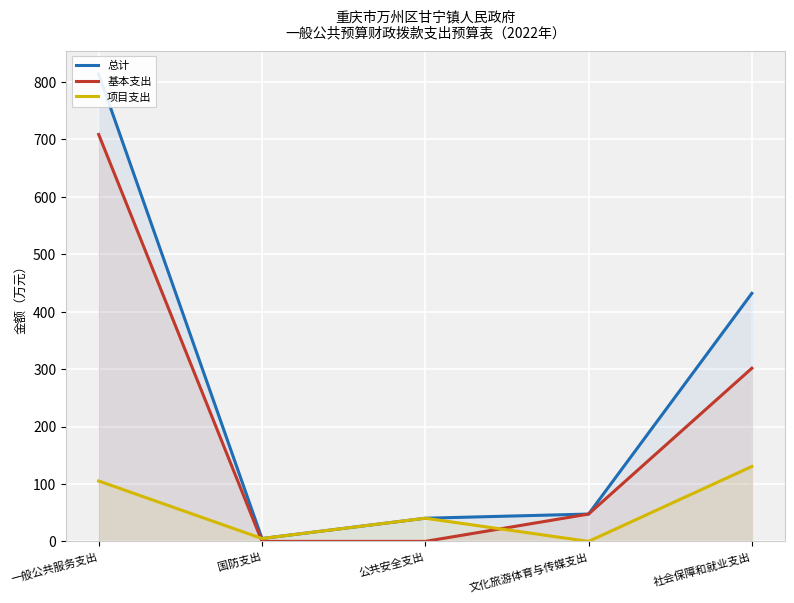

What is the label of the 2nd point from the left?

国防支出